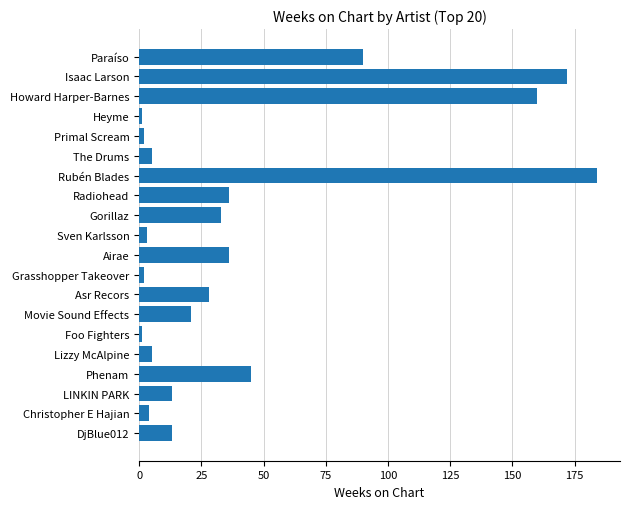

What is the label of the 2nd bar from the bottom?

Christopher E Hajian